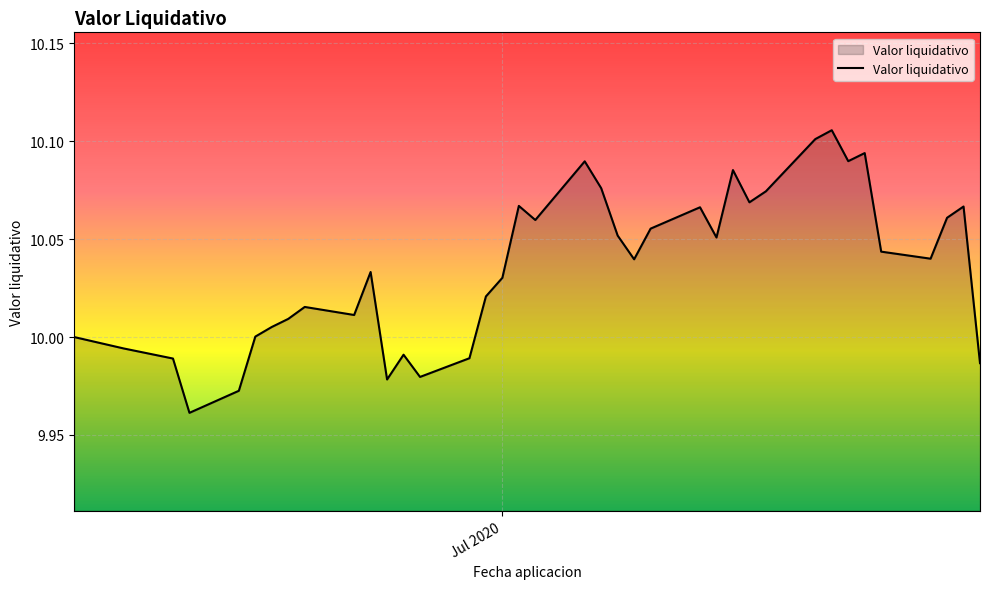

Does the chart display data point markers on the line(s)?

No